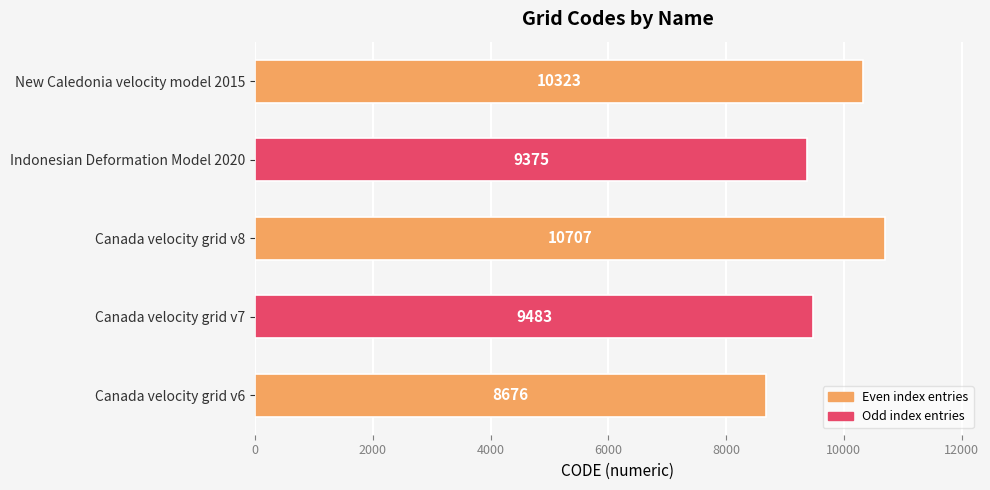

Which has a higher value, Indonesian Deformation Model 2020 or New Caledonia velocity model 2015?

New Caledonia velocity model 2015